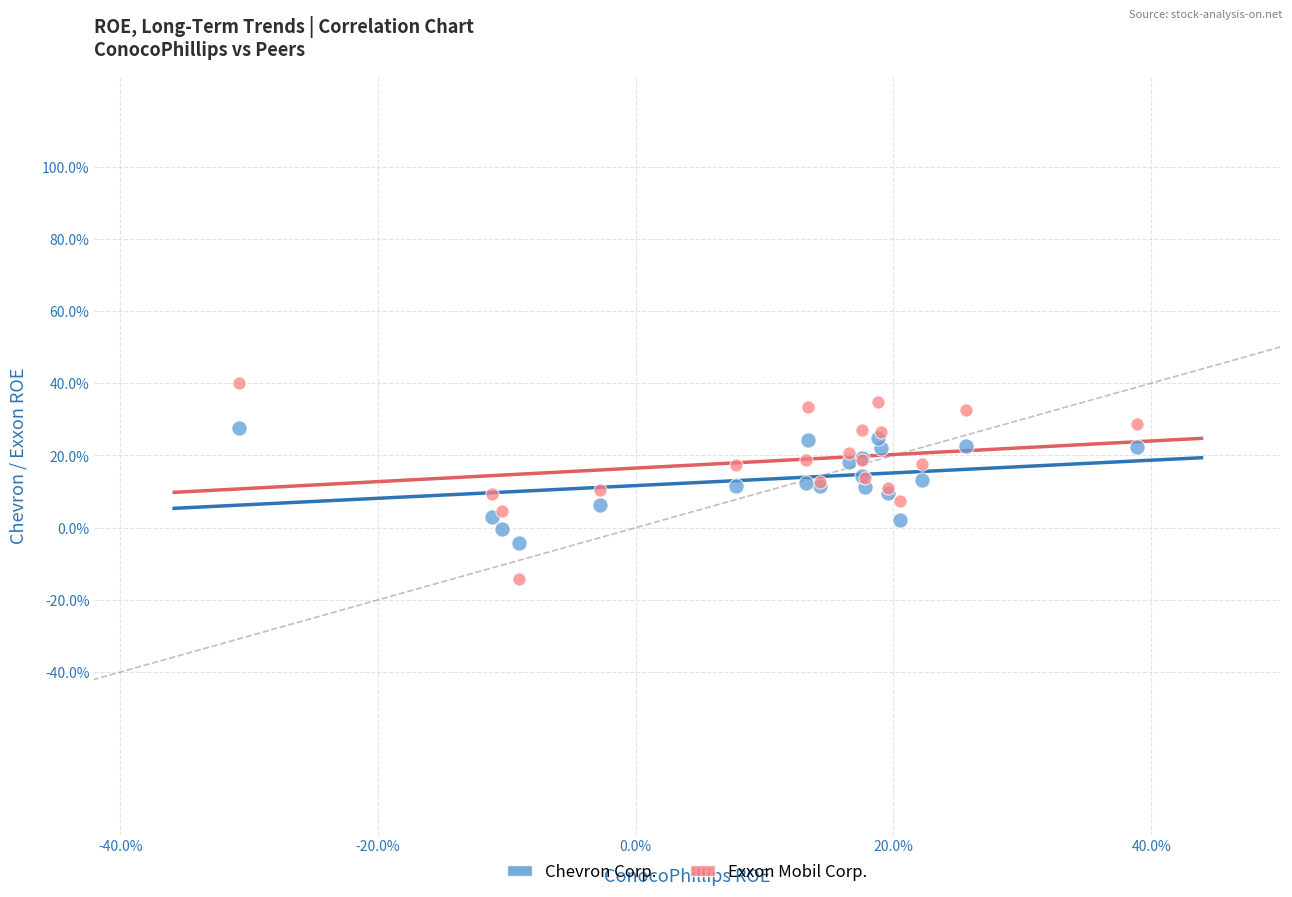

What are all the series names shown in the legend?

Chevron Corp., Exxon Mobil Corp.